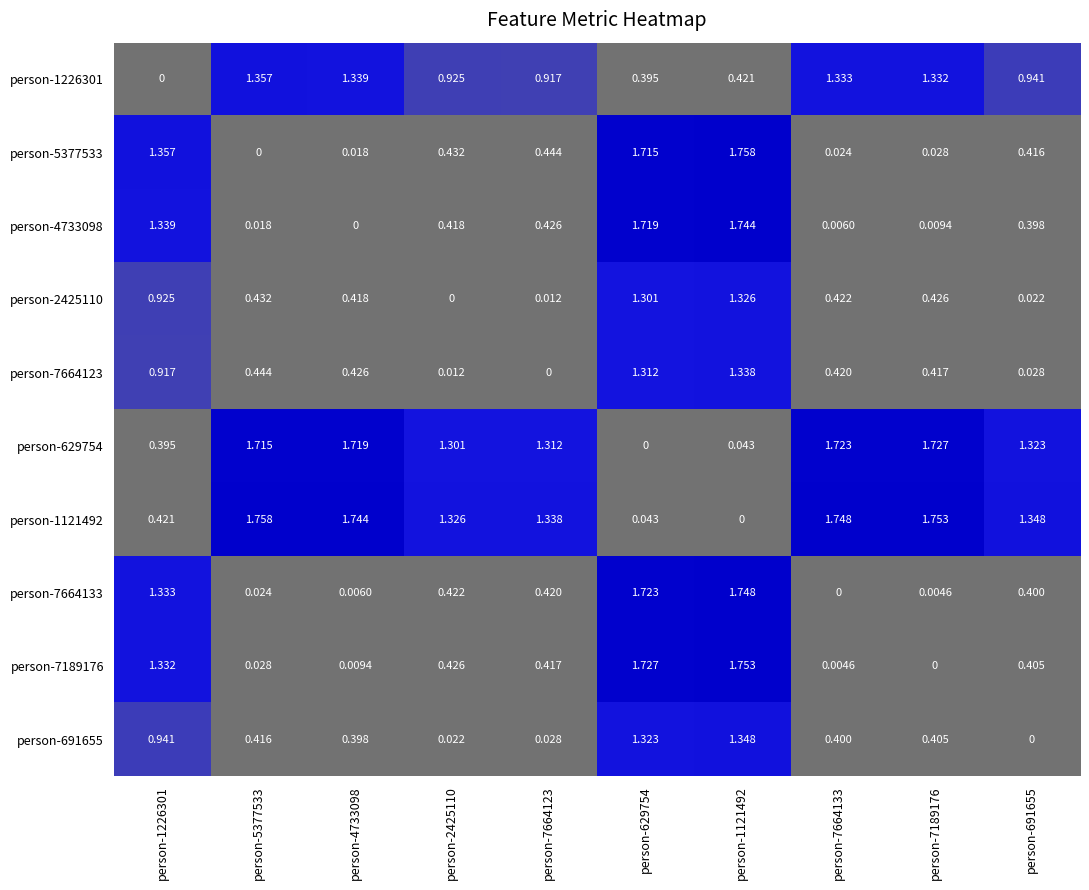

How many distinct data groups are displayed?

10